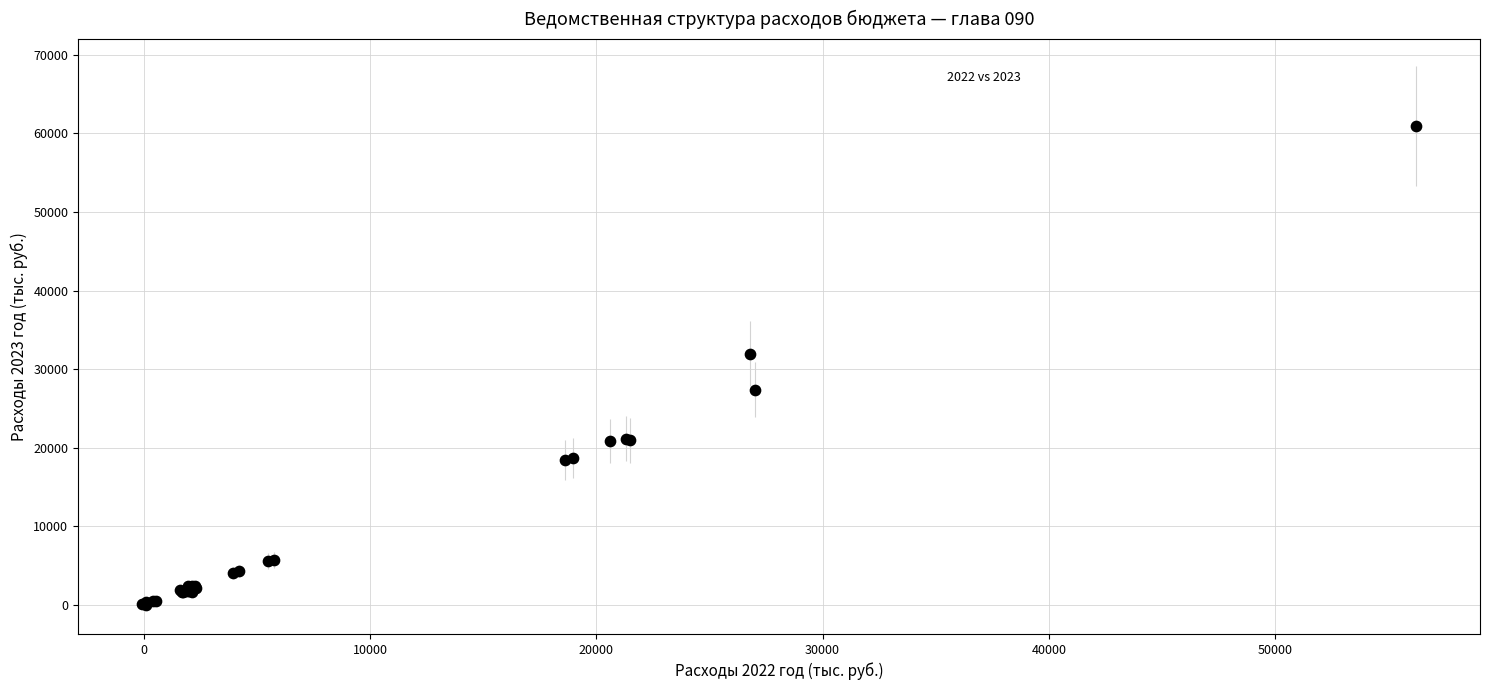

What Y value in the scatter plot is closest to 30483?

31958.7